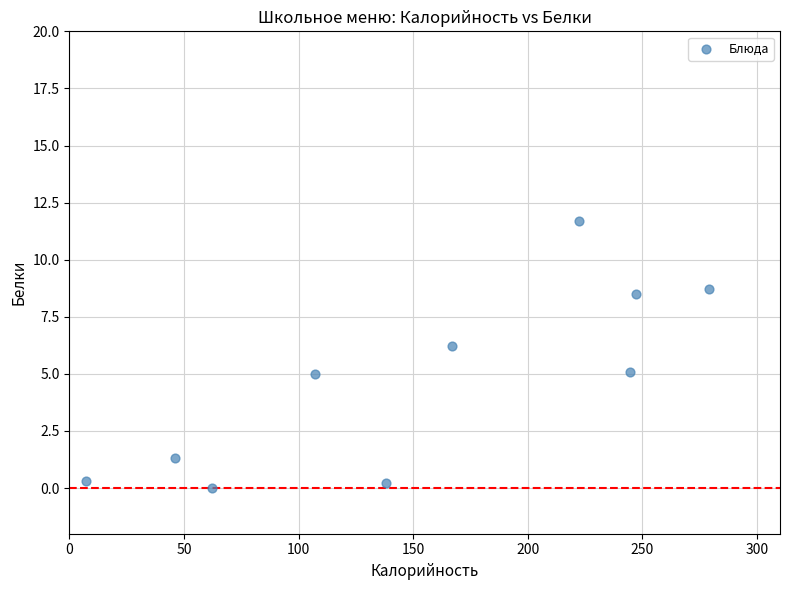

What is the average Y value?

4.7